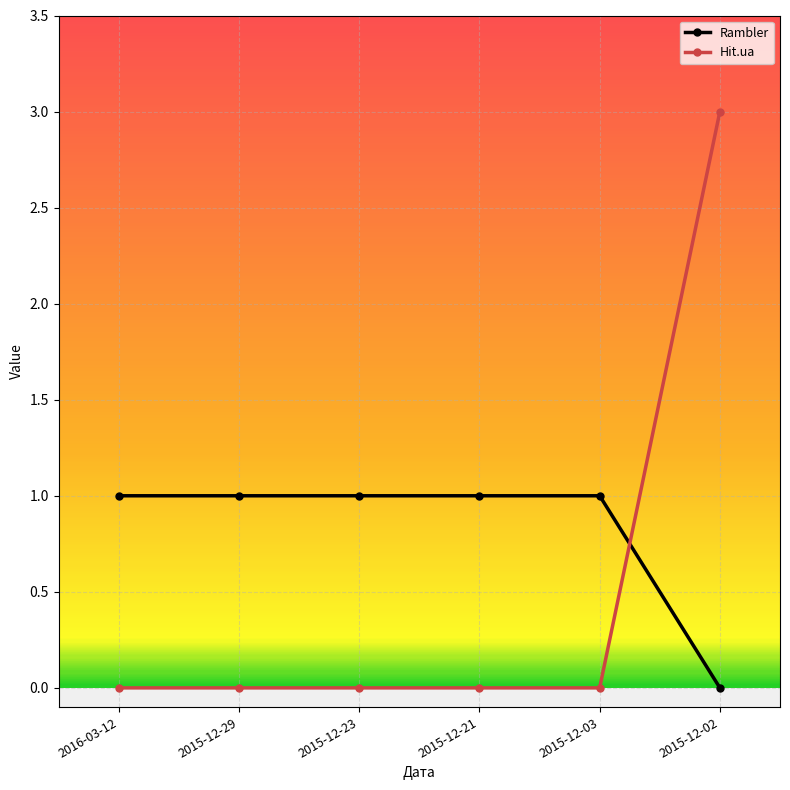

How many lines are shown in the chart?

2